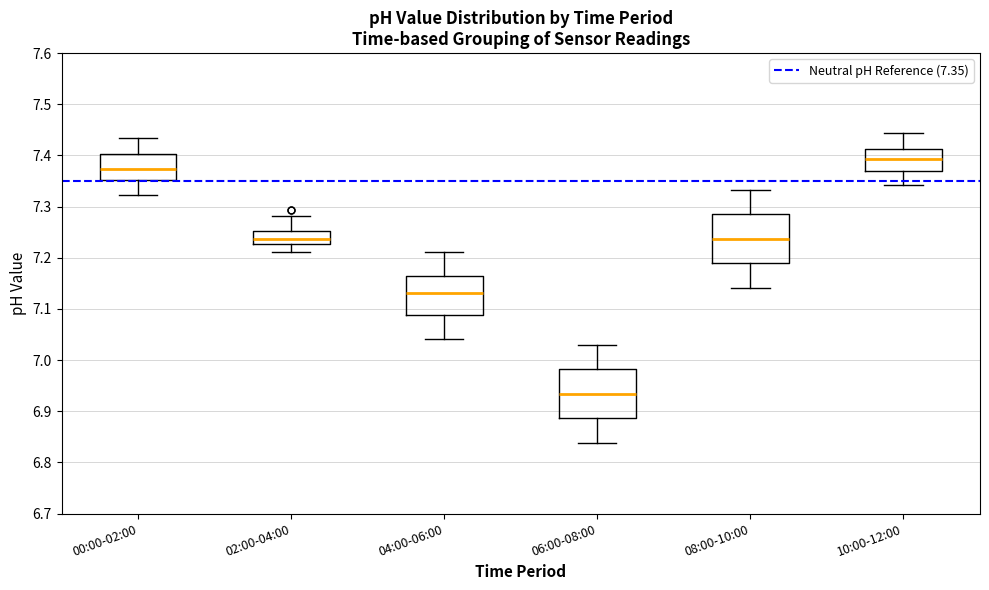

Reading left to right, transcribe this box plot: for each box, give where its median line is, the range the box spans, and where its two whiskers end, as read against the y-axis. The values are not printed on the chart, so give them approximately, as read against the axis.

00:00-02:00: median 7.37, box 7.35 to 7.40, whiskers 7.32 to 7.43
02:00-04:00: median 7.24, box 7.23 to 7.25, whiskers 7.21 to 7.28
04:00-06:00: median 7.13, box 7.09 to 7.16, whiskers 7.04 to 7.21
06:00-08:00: median 6.93, box 6.89 to 6.98, whiskers 6.84 to 7.03
08:00-10:00: median 7.24, box 7.19 to 7.28, whiskers 7.14 to 7.33
10:00-12:00: median 7.39, box 7.37 to 7.41, whiskers 7.34 to 7.44